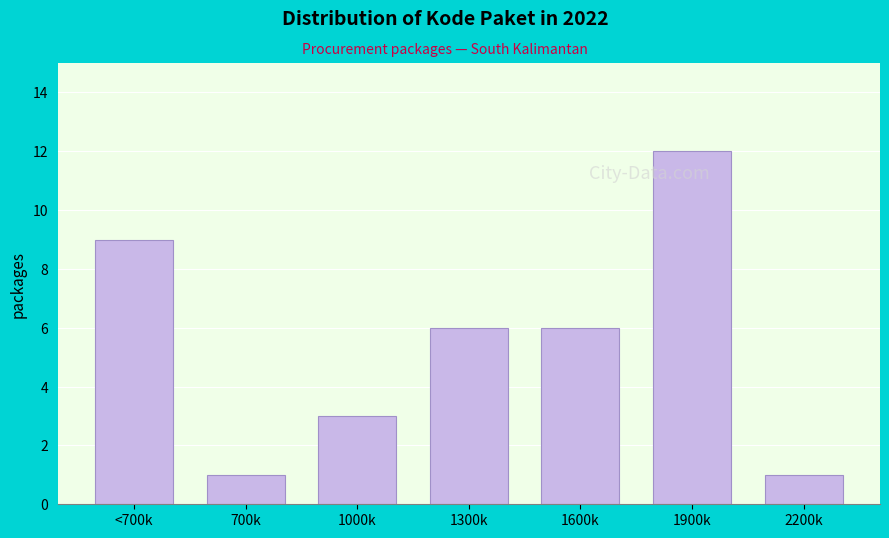

Reading left to right, transcribe all the data shown in this chart.

<700k=9	700k=1	1000k=3	1300k=6	1600k=6	1900k=12	2200k=1